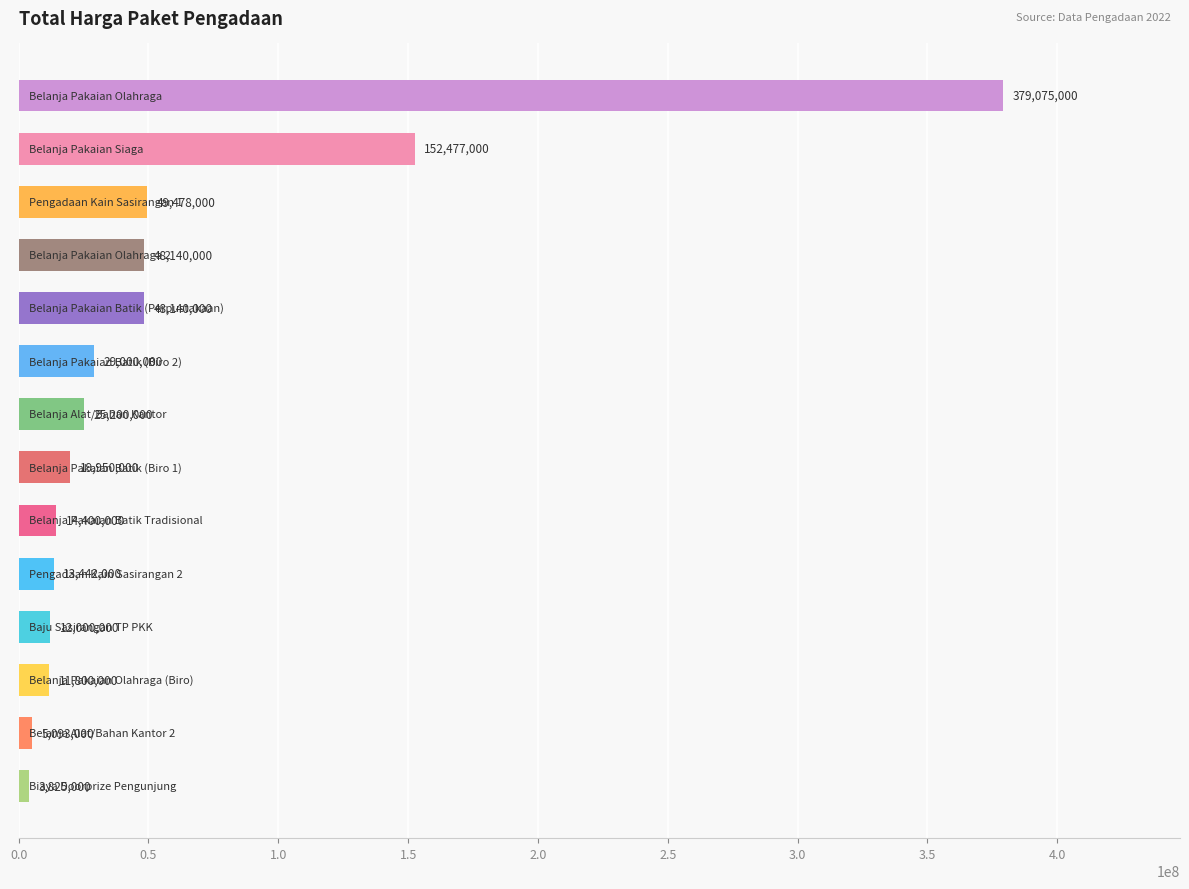

What is the value of the 6th bar from the top?

29000000